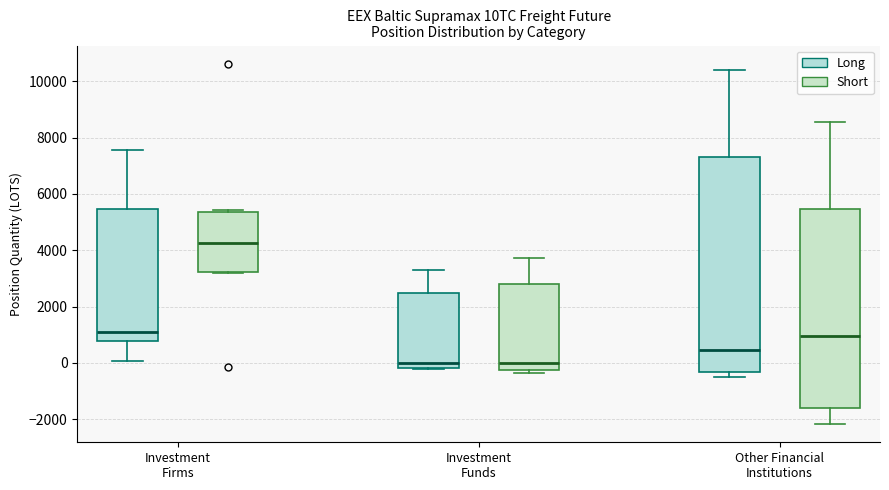

Reading left to right, transcribe this box plot: for each box, give where its median line is, the range the box spans, and where its two whiskers end, as read against the y-axis. The values are not printed on the chart, so give them approximately, as read against the axis.

Investment Firms (Long): median 1200, box 800 to 5400, whiskers 0 to 7600
Investment Firms (Short): median 4200, box 3200 to 5400, whiskers 3200 to 5400 (just above the box's upper edge)
Investment Funds (Long): median 0, box -200 to 2400, whiskers -200 to 3200
Investment Funds (Short): median 0, box -200 to 2800, whiskers -400 to 3800
Other Financial Institutions (Long): median 400, box -400 to 7400, whiskers -400 (just below the box's lower edge) to 10400
Other Financial Institutions (Short): median 1000, box -1600 to 5400, whiskers -2200 to 8600